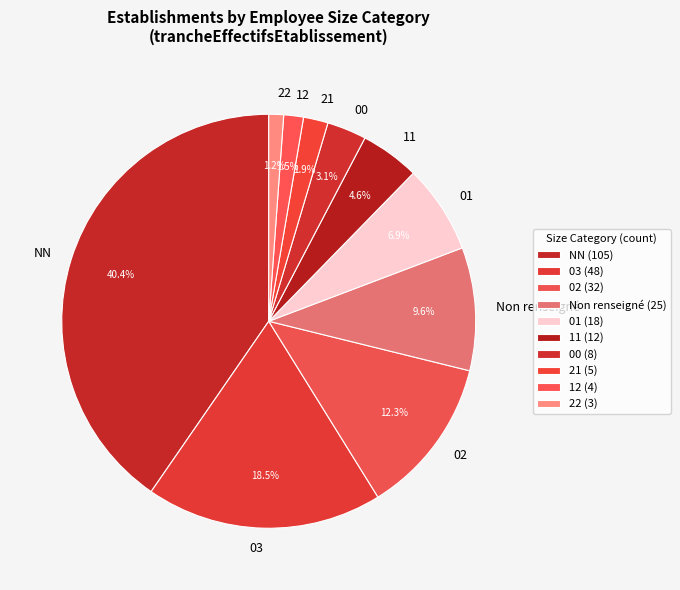

To the nearest percent, what is the average slice percentage?

10%